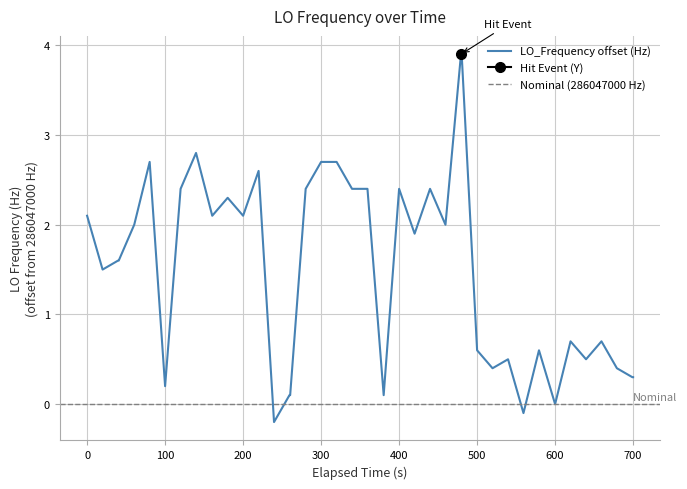

What is the difference between the maximum and second lowest values?

4.0